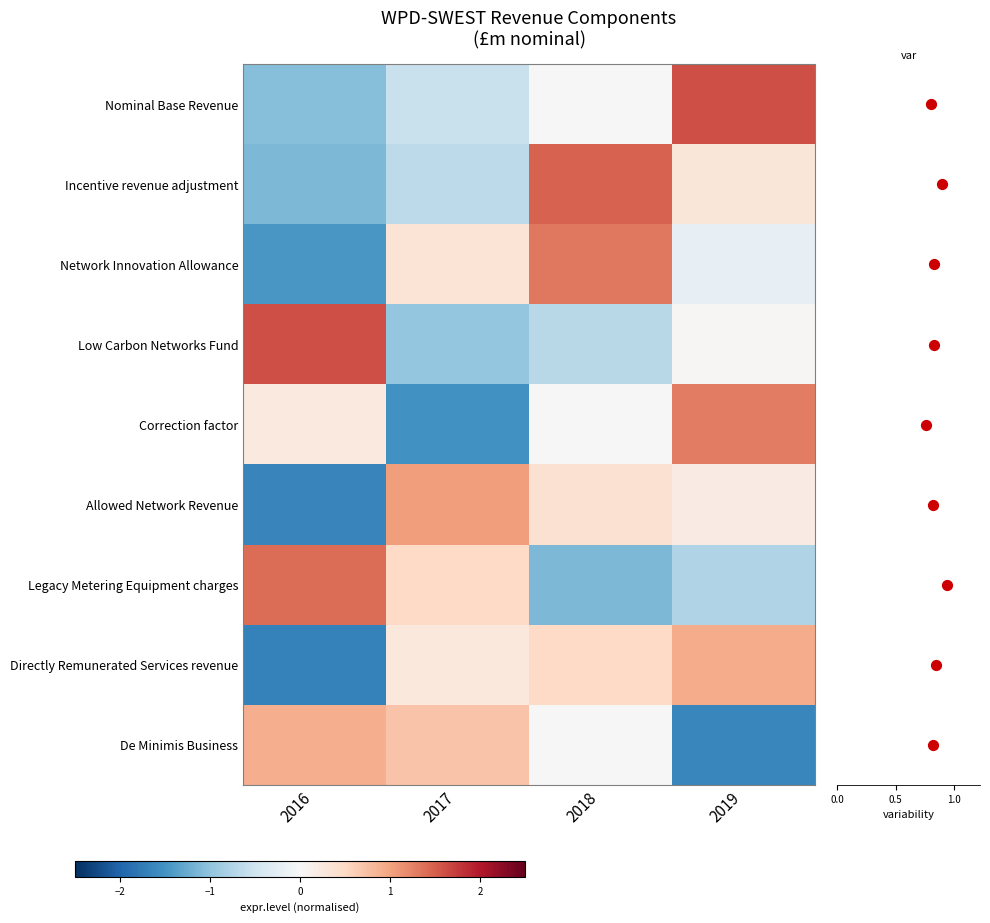

How many values in the De Minimis Business series exceed 0?

2